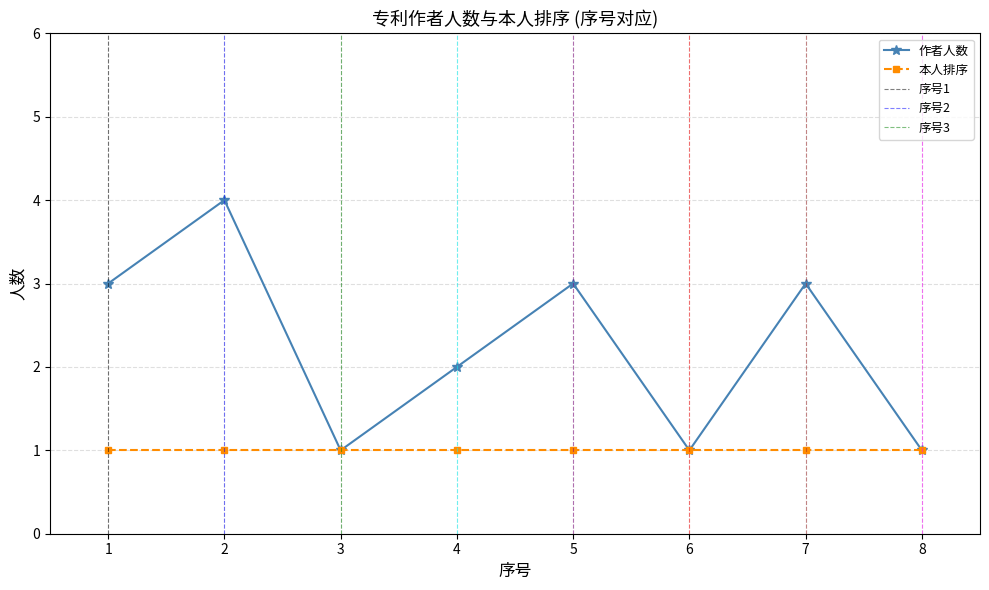

List the labels in order of value, smallest first.

3, 6, 8, 4, 1, 5, 7, 2